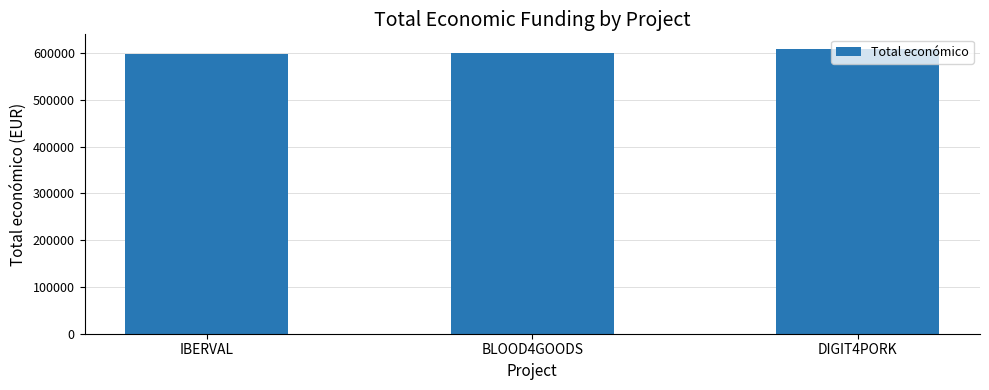

What is the greatest value displayed?

609206